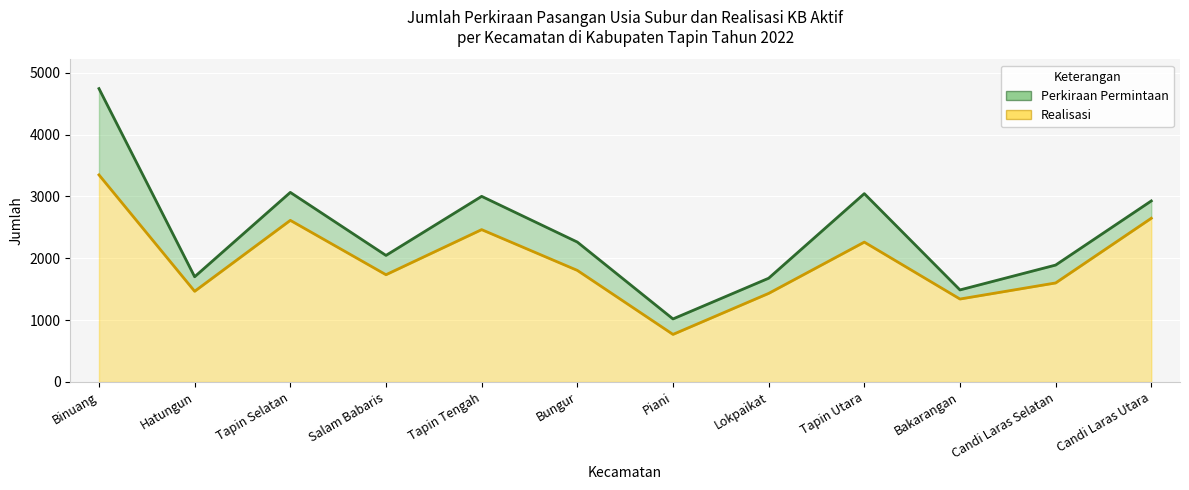

True or false: Perkiraan Permintaan and Realisasi cross at least once.

False